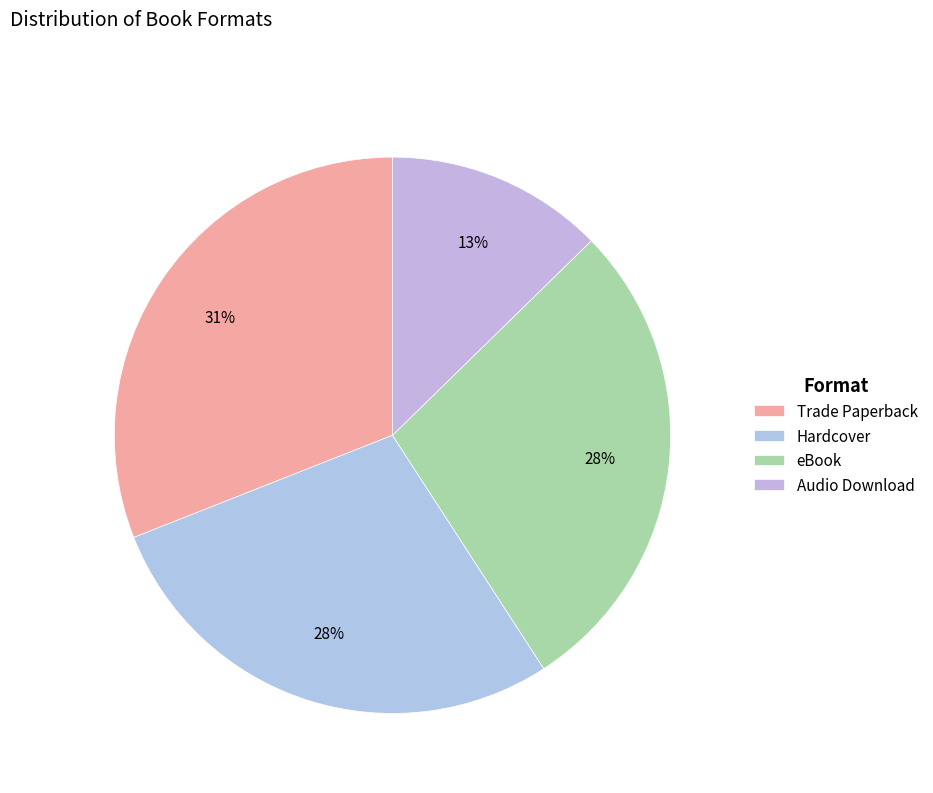

What percentage is the eBook slice, to the nearest percent?

28%